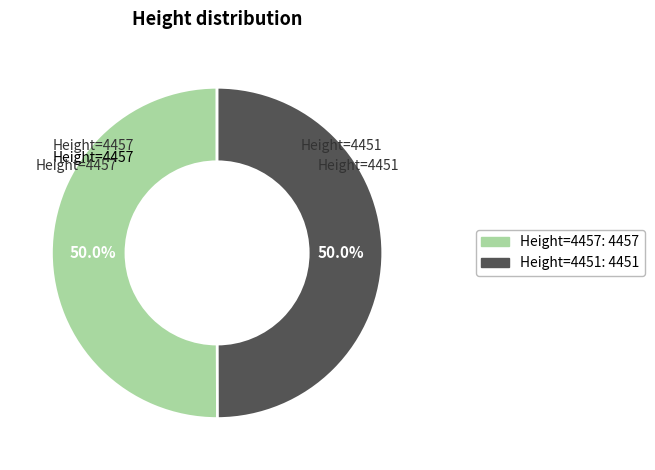

Count the number of slices in the pie.

2